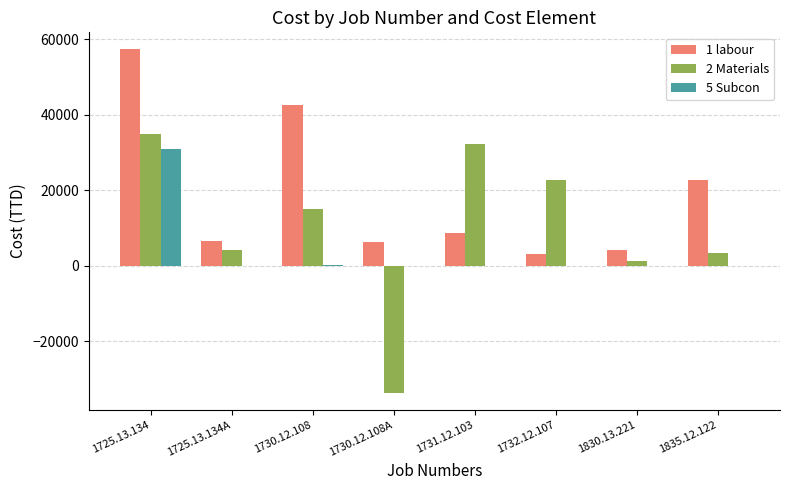

The 5 Subcon series shows 30980.8 at 1725.13.134. True or false?

True